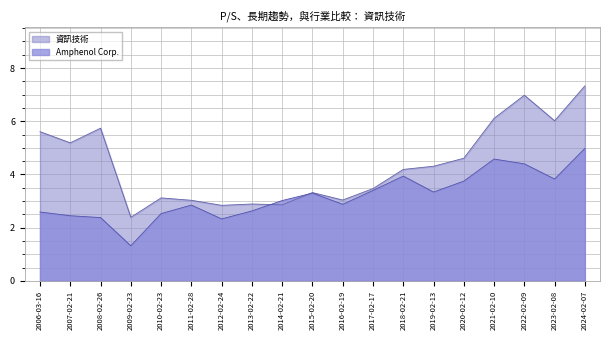

Where is 資訊技術 nearest to the value 4?

2018-02-21